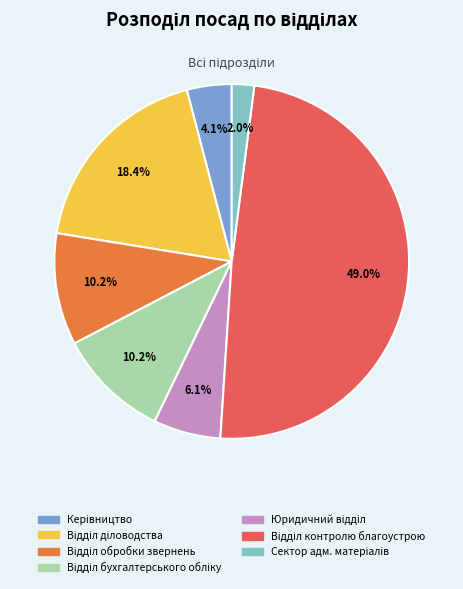

Does any single category account for the majority?

No